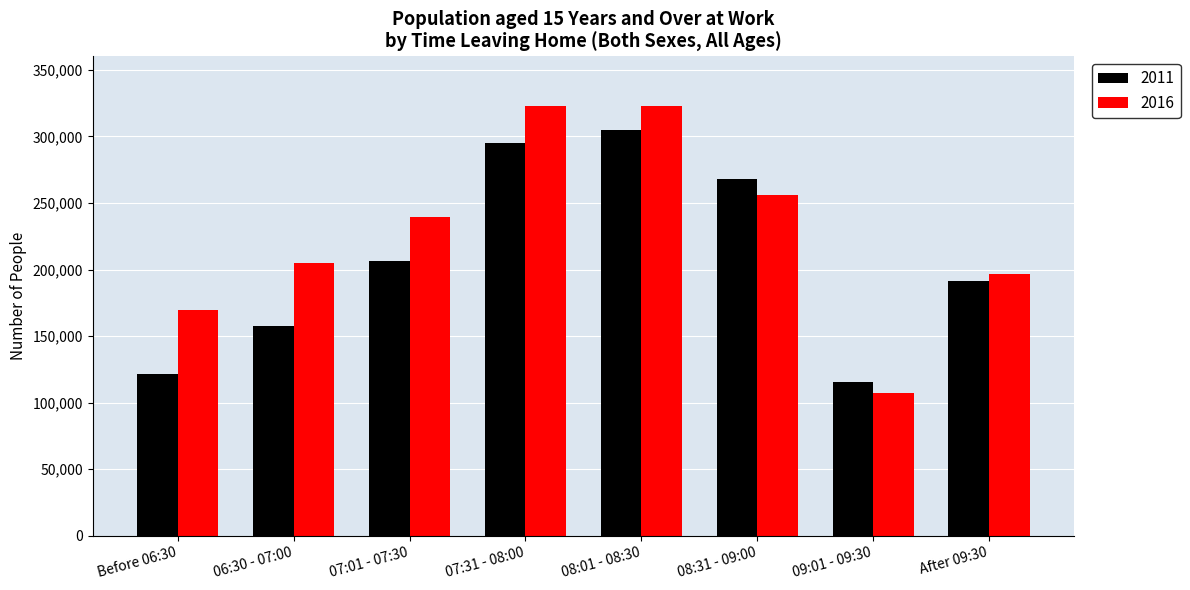

What is the label of the 2nd bar from the right?

09:01 - 09:30